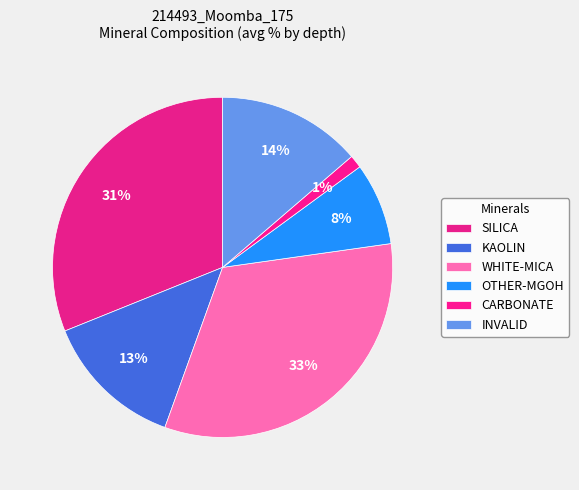

How many slices are in this pie chart?

6